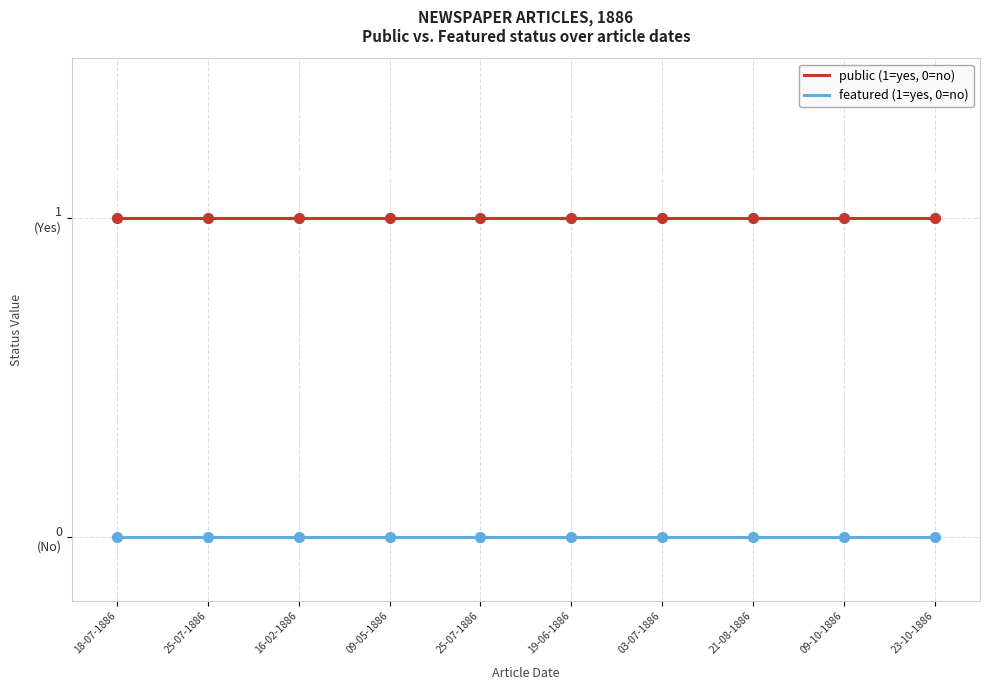

What is the total value across all series at 23-10-1886?

1